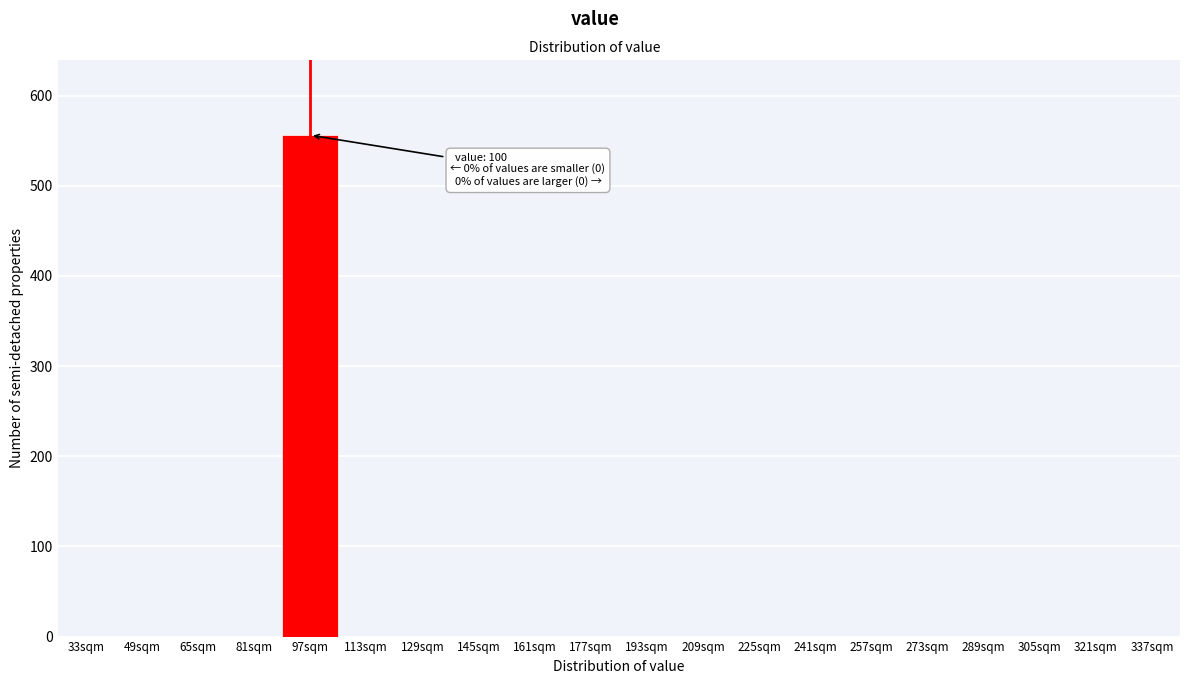

Reading left to right, transcribe all the data shown in this chart.

33sqm=0	49sqm=0	65sqm=0	81sqm=0	97sqm=556	113sqm=0	129sqm=0	145sqm=0	161sqm=0	177sqm=0	193sqm=0	209sqm=0	225sqm=0	241sqm=0	257sqm=0	273sqm=0	289sqm=0	305sqm=0	321sqm=0	337sqm=0